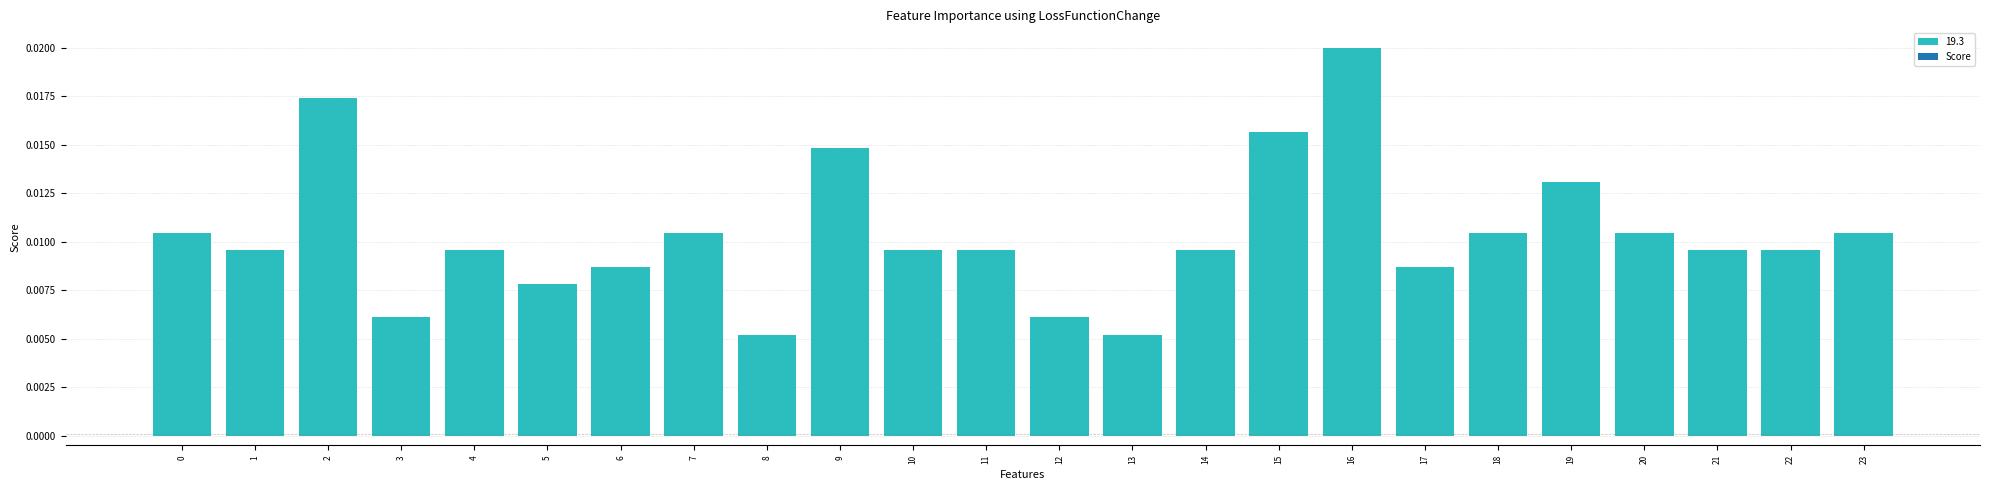

How many categories are shown in the chart?

24